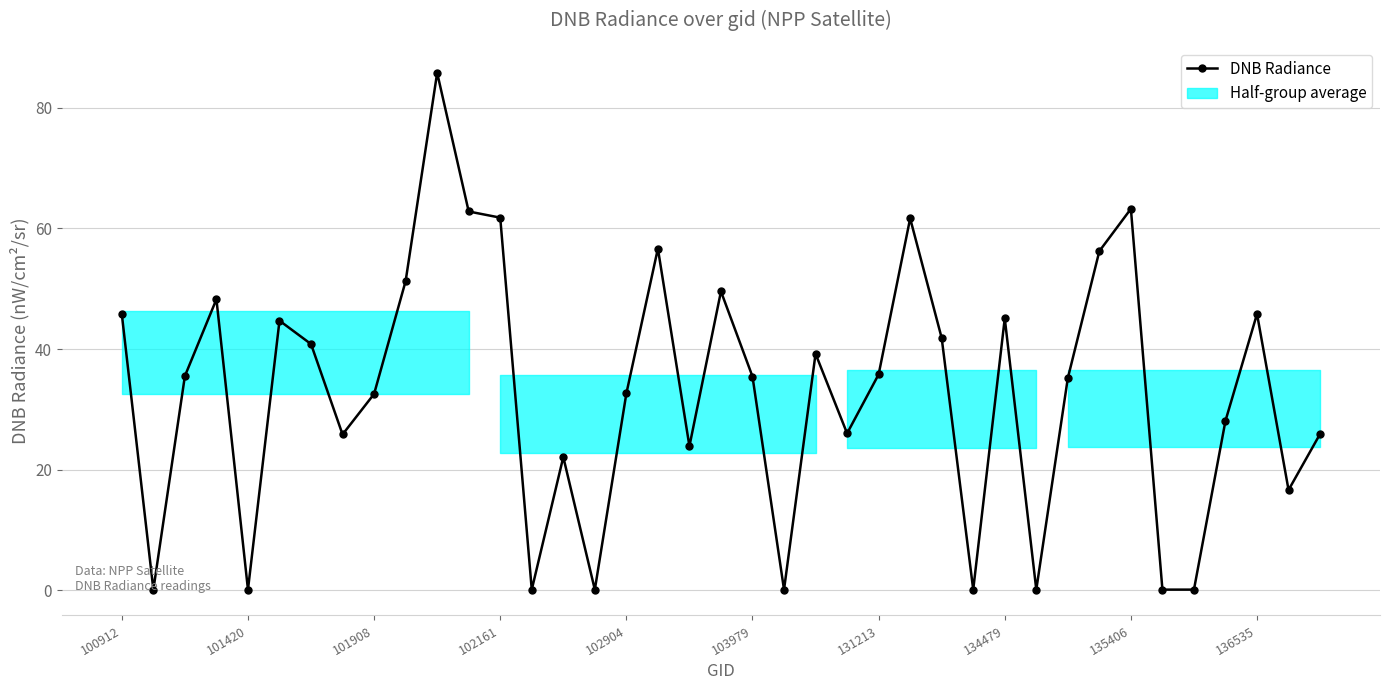

What is the greatest value displayed?

85.8